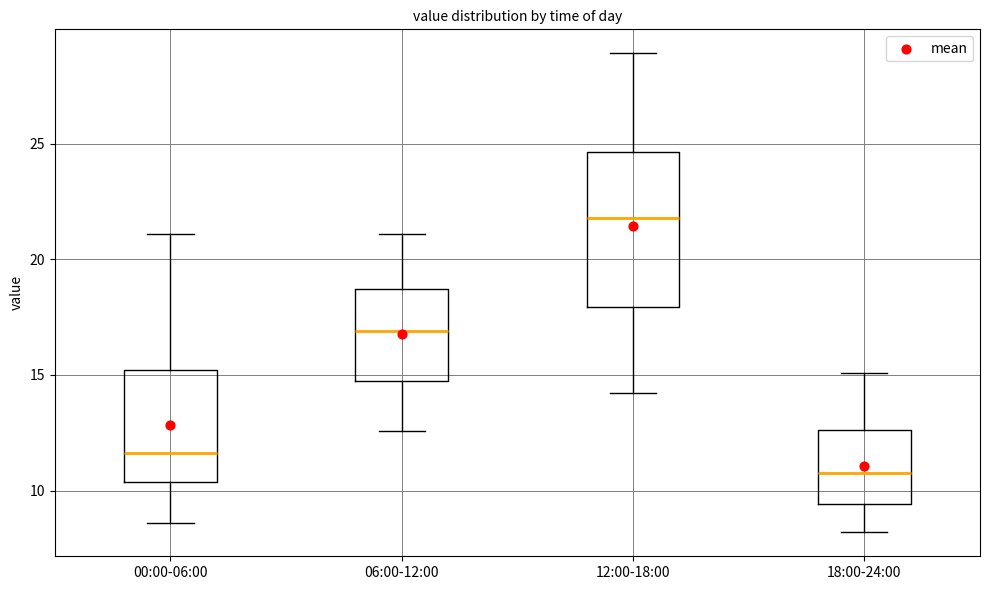

Reading left to right, read every box against the y-axis: the position of its median line, the range the box covers, and the ends of its whiskers. The values are not printed on the chart, so give them approximately, as read against the axis.

00:00-06:00: median 11.5, box 10.5 to 15.0, whiskers 8.5 to 21.0
06:00-12:00: median 17.0, box 15.0 to 18.5, whiskers 12.5 to 21.0
12:00-18:00: median 22.0, box 18.0 to 24.5, whiskers 14.0 to 29.0
18:00-24:00: median 11.0, box 9.5 to 12.5, whiskers 8.0 to 15.0